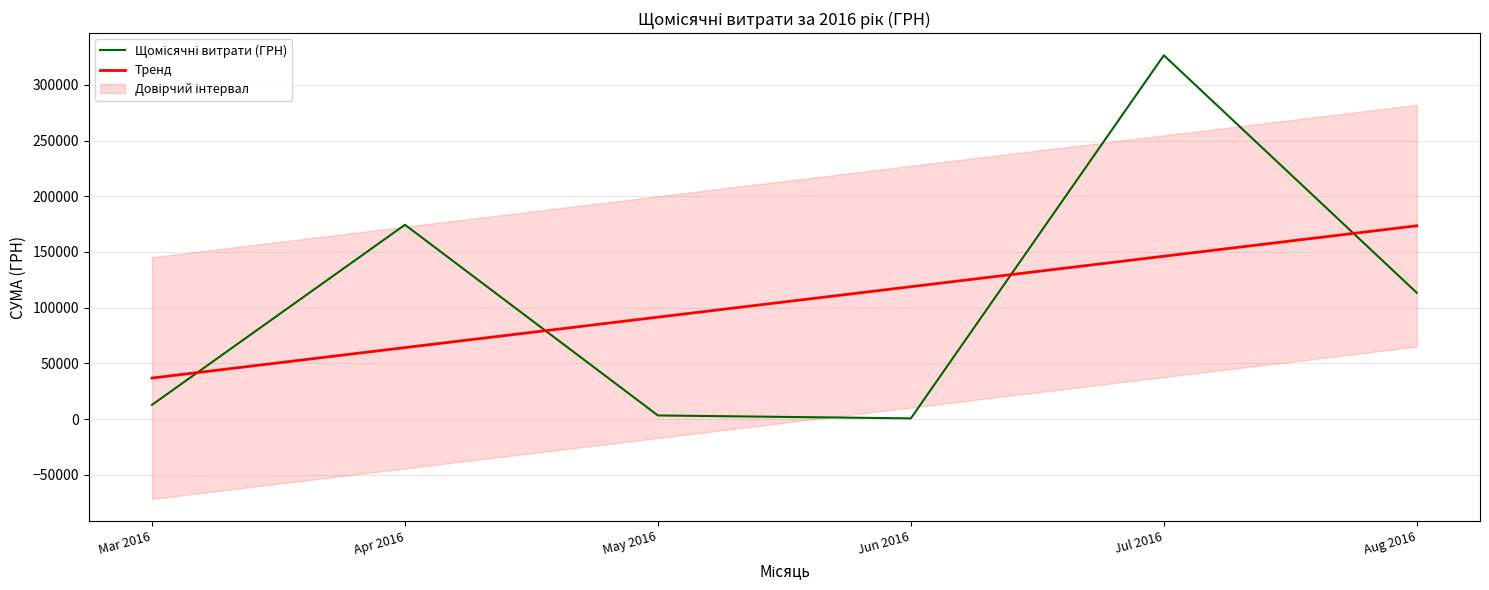

Between which two adjacent categories do Тренд and Щомісячні витрати (ГРН) first intersect?

Mar 2016 and Apr 2016